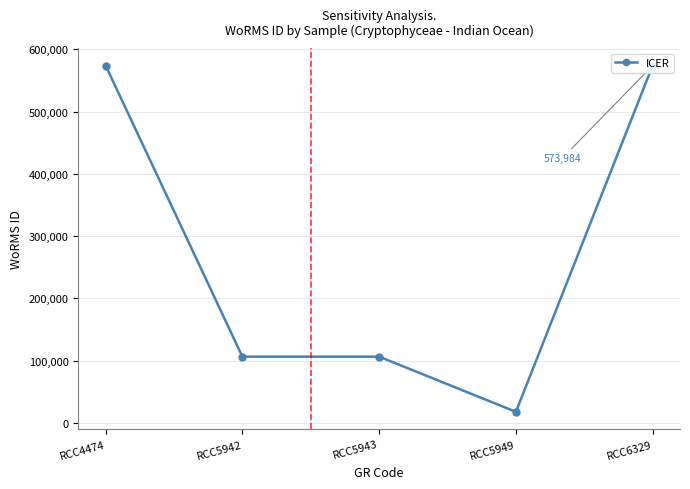

How many lines are shown in the chart?

1